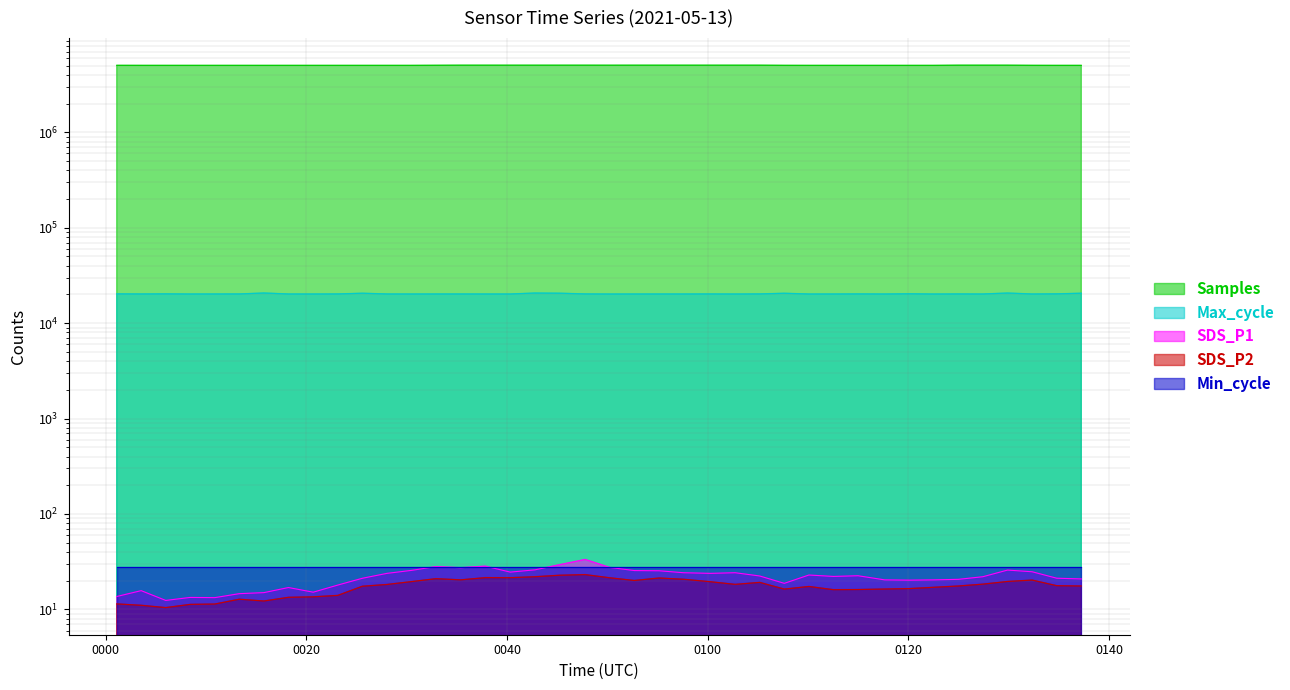

What is the approximate value of Samples at 2021/05/13 00:50:13?

5050370.0